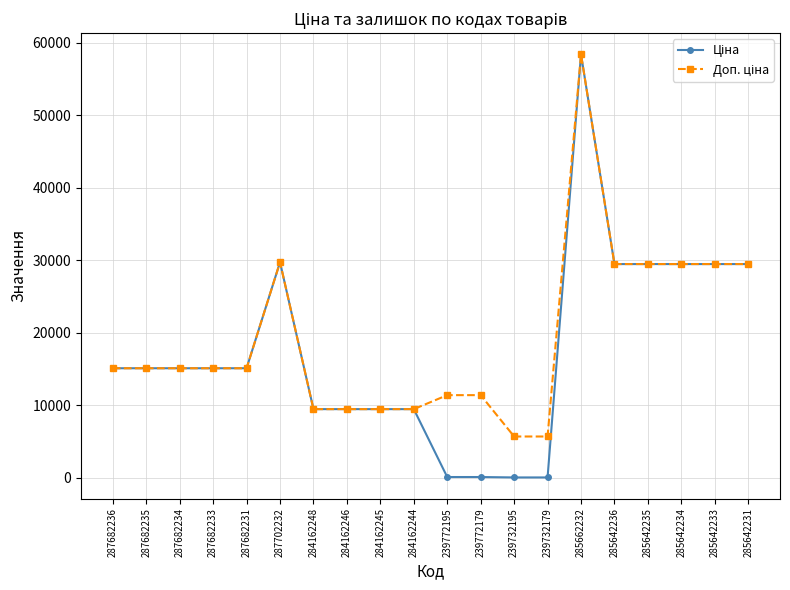

What is the maximum value shown in the chart?

58426.5